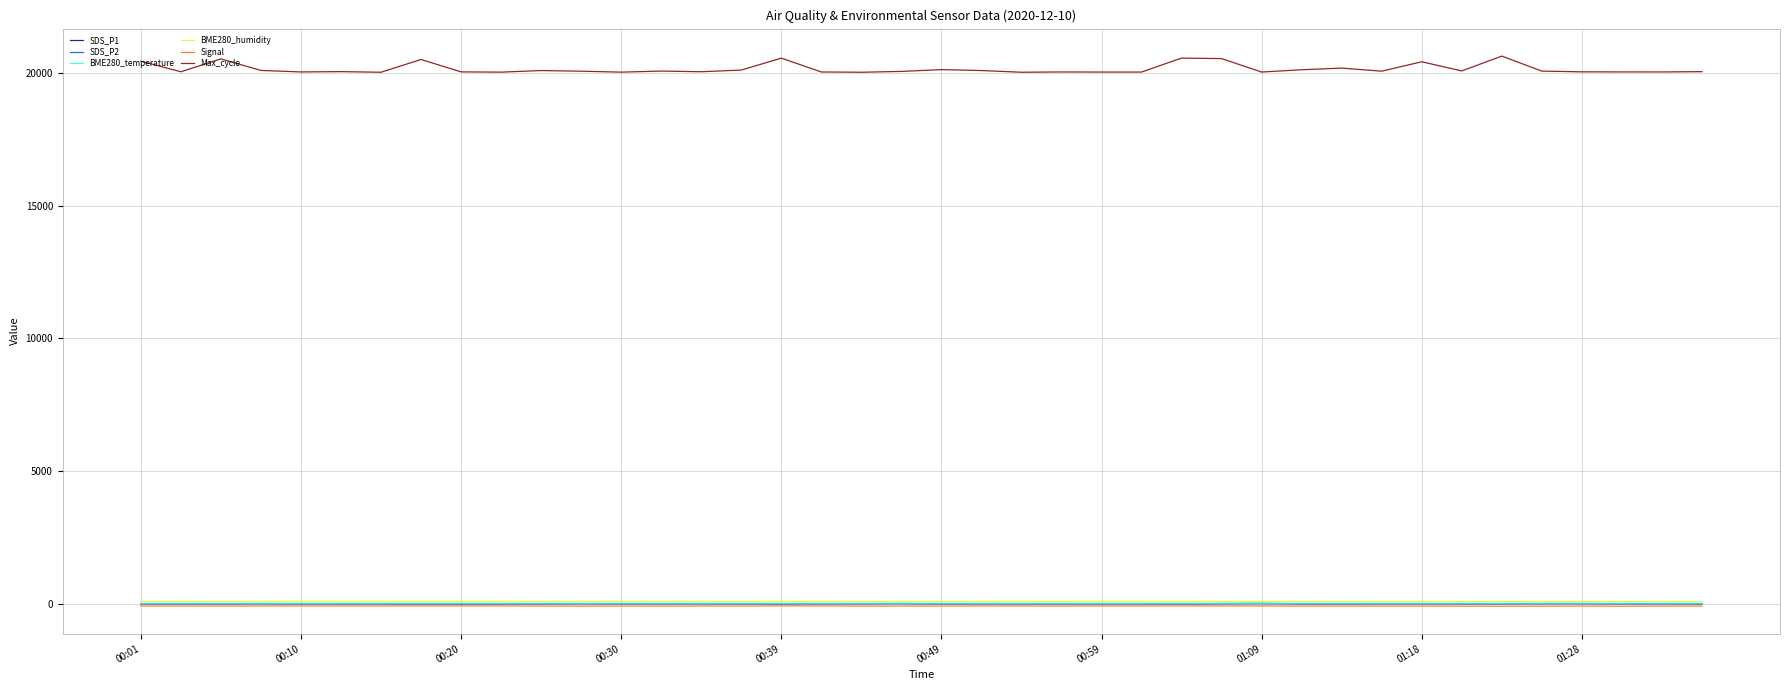

What is the highest value of the Max_cycle series?

20634.0